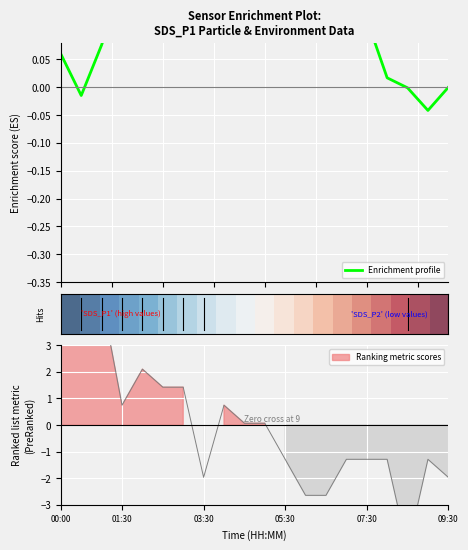

Is it true that Enrichment profile equals -0.0 at 18?

True